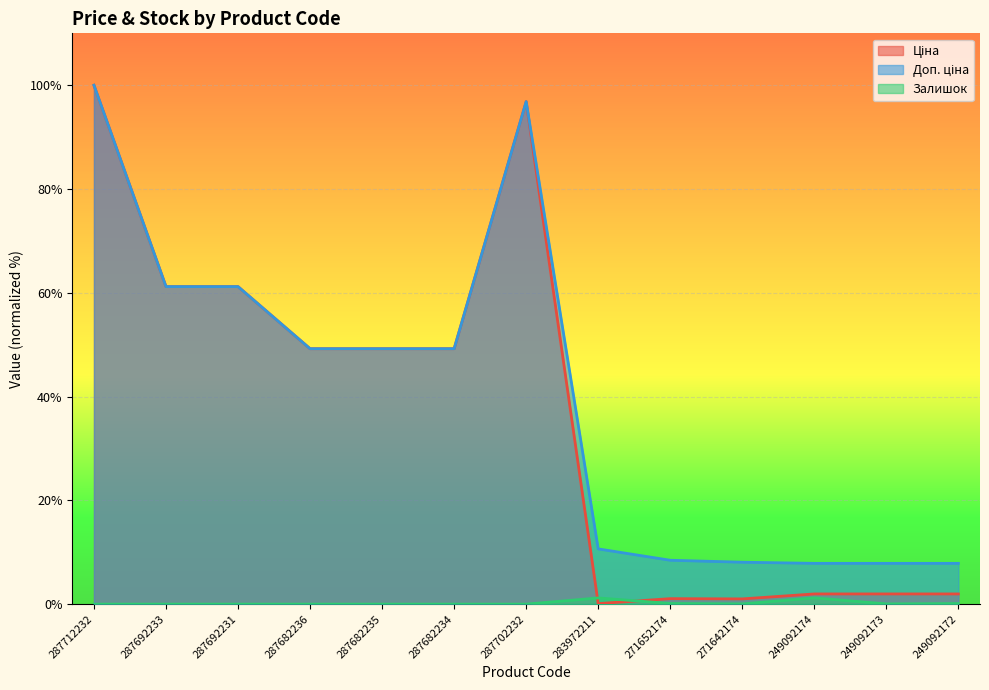

True or false: Залишок has more than 2 interior local peaks.

False